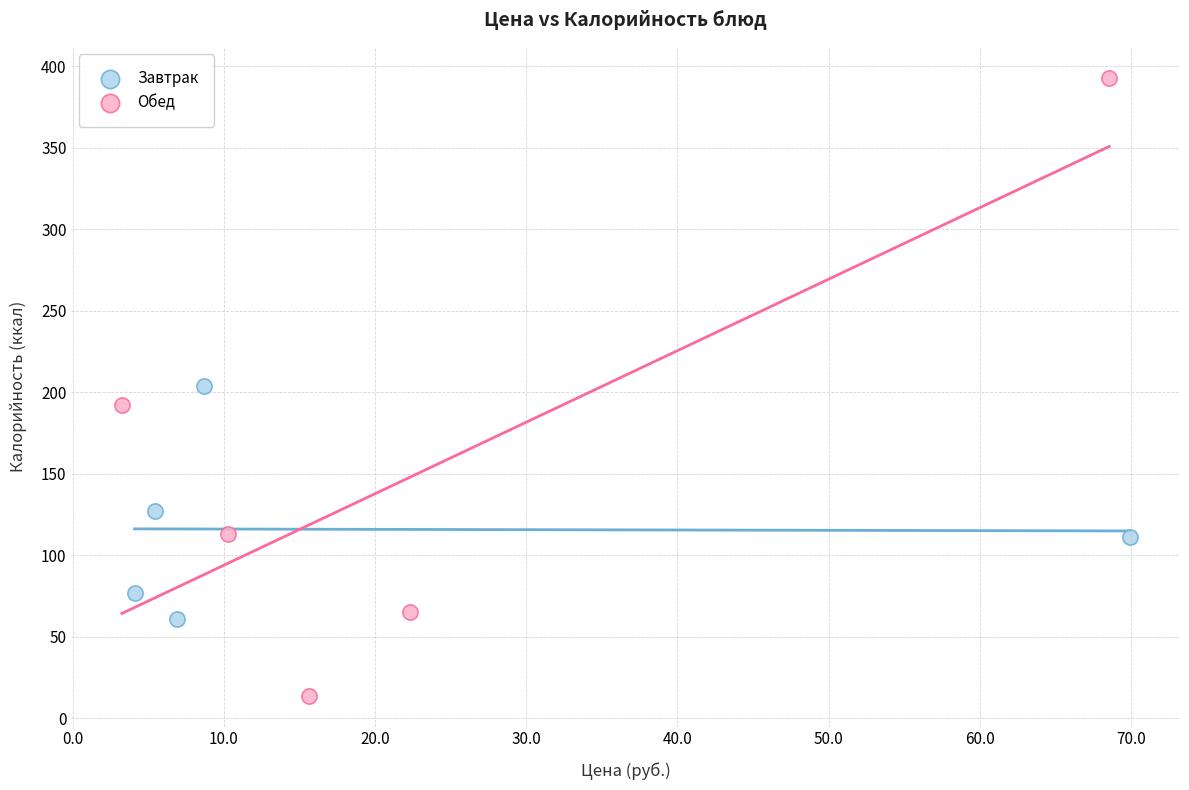

Which series reaches the minimum Y coordinate?

Обед